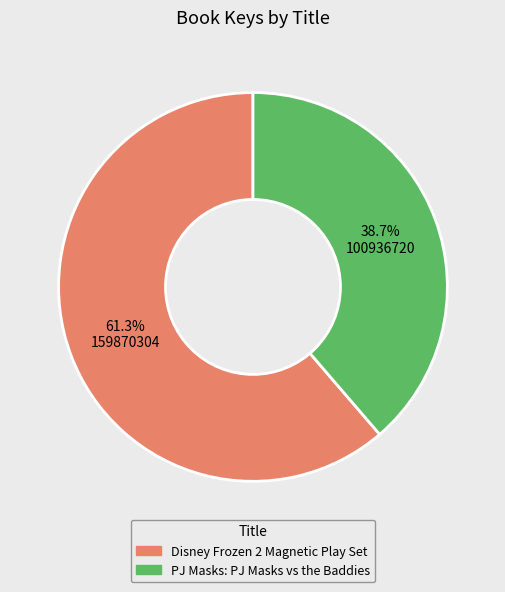

Rank the categories by value from lowest to highest.

PJ Masks: PJ Masks vs the Baddies, Disney Frozen 2 Magnetic Play Set